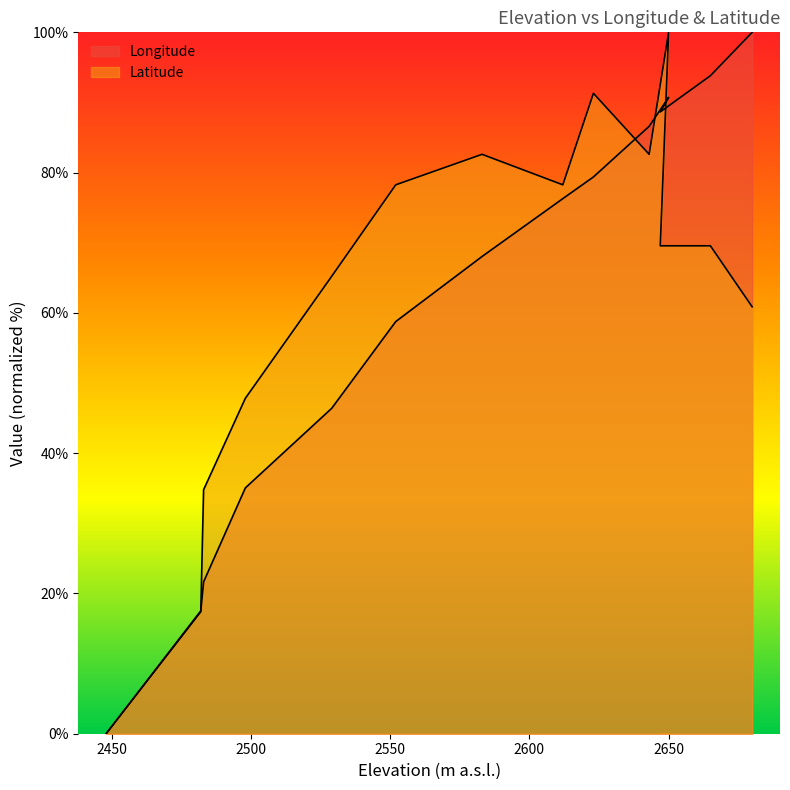

Which has a higher value, 2482 or 2680?

2680